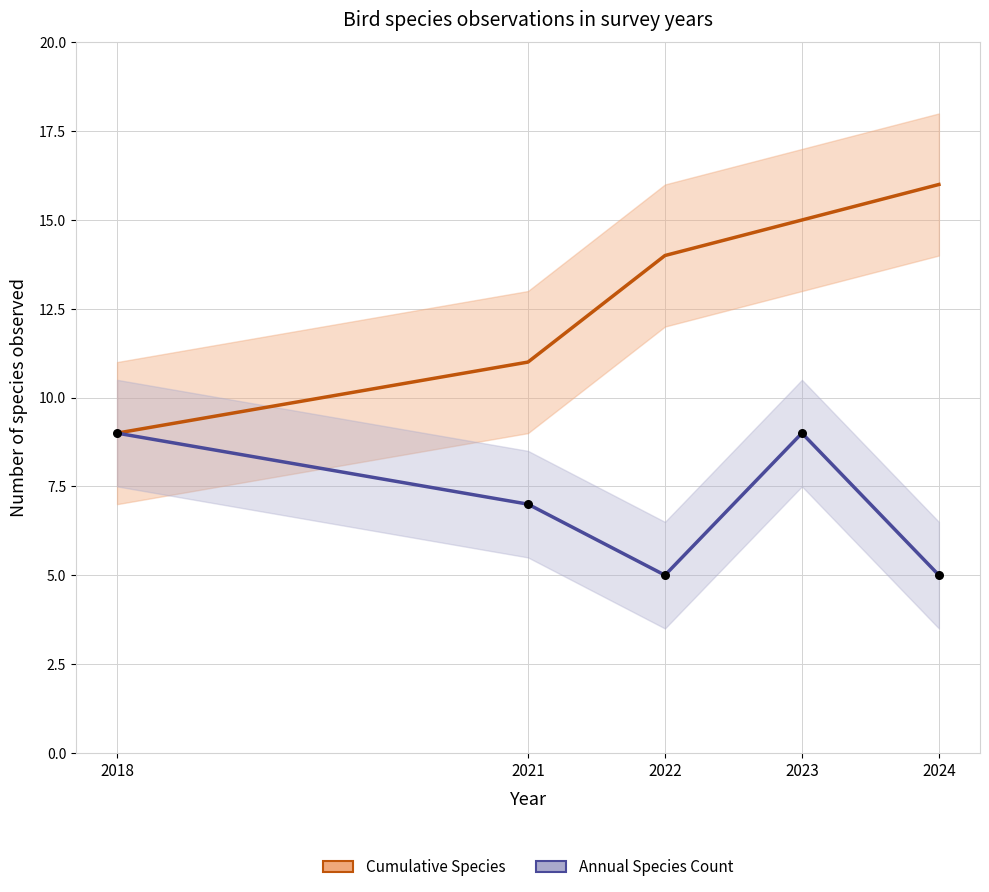

Is the value of Annual Species Count at 2024 greater than the value of Cumulative Species at 2024?

No